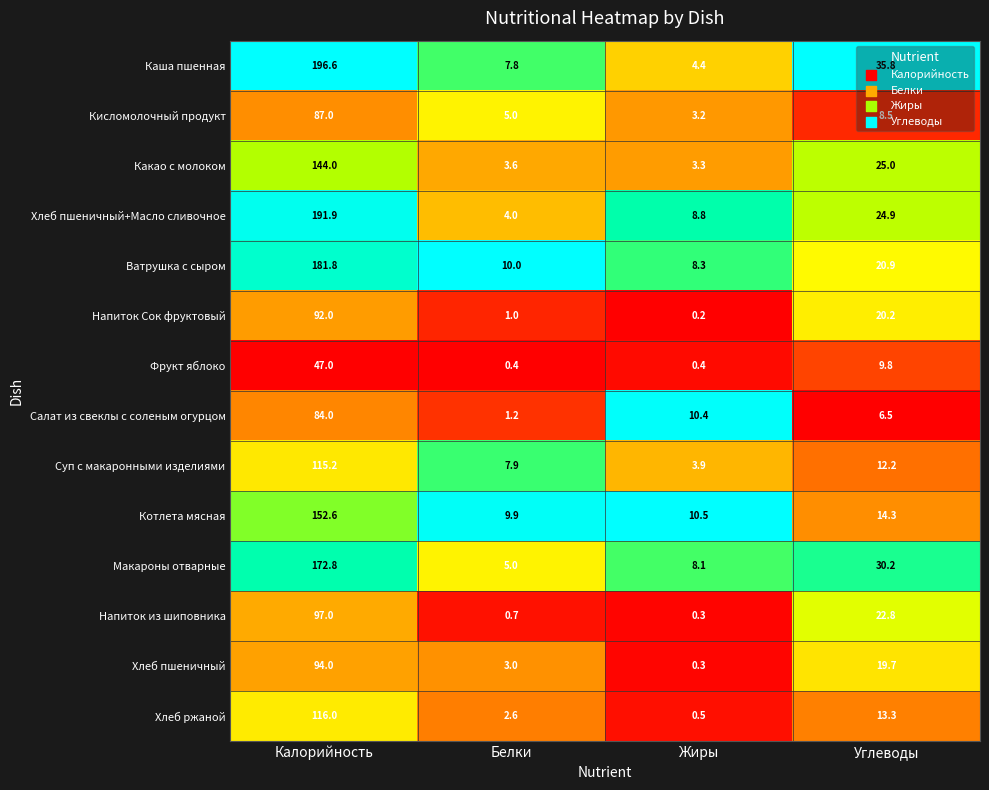

What is the average value of the Суп с макаронными изделиями series?

34.8